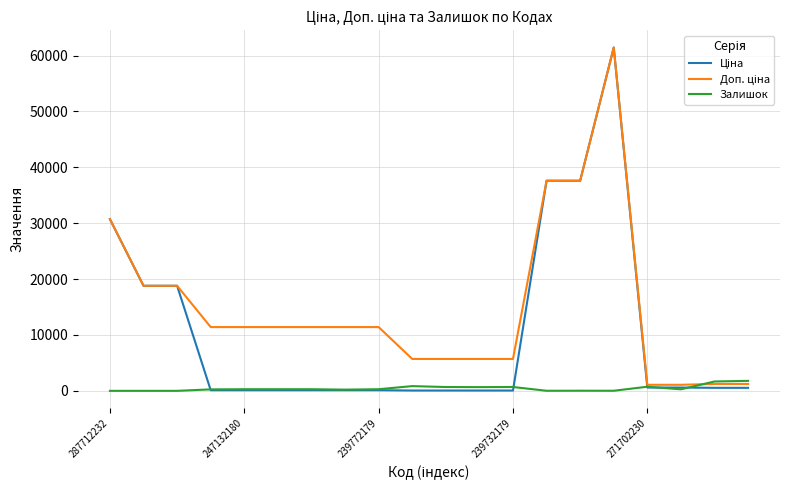

True or false: Ціна and Доп. ціна cross at least once.

False